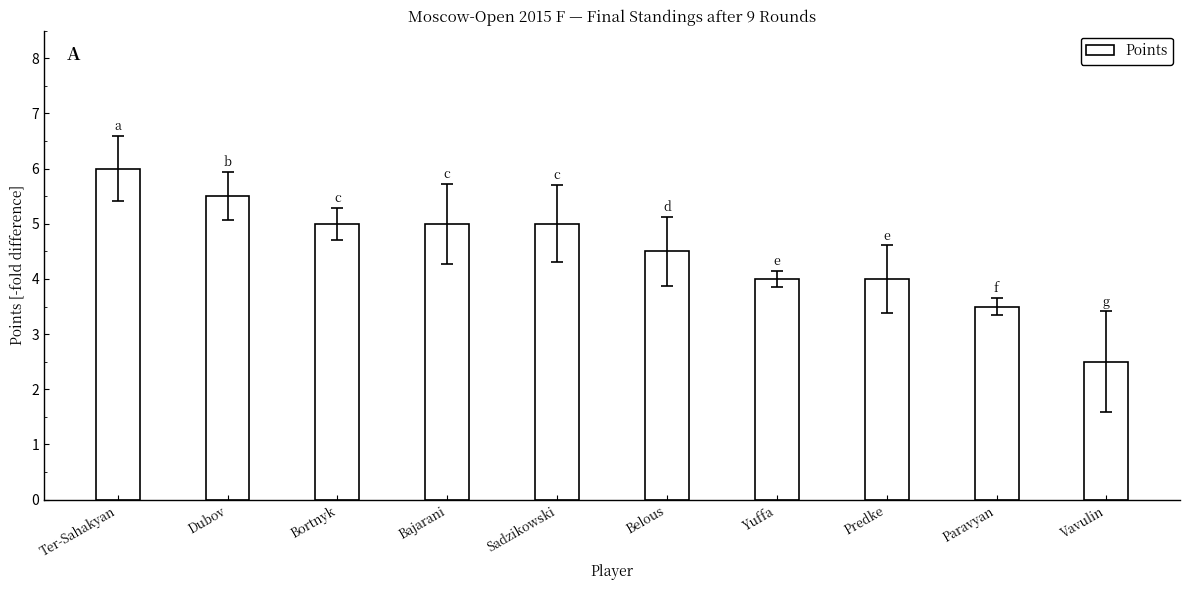

Read the value at Yuffa.

4.0